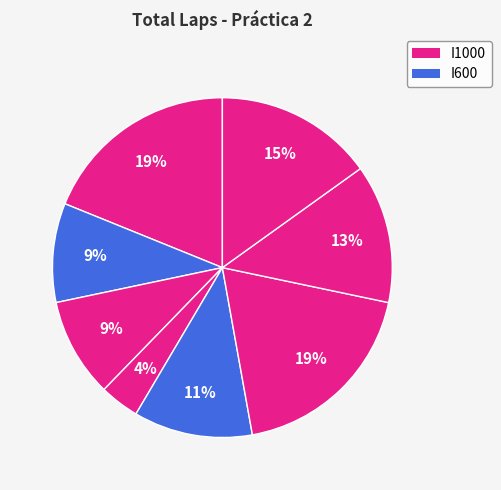

How many slices are in this pie chart?

8